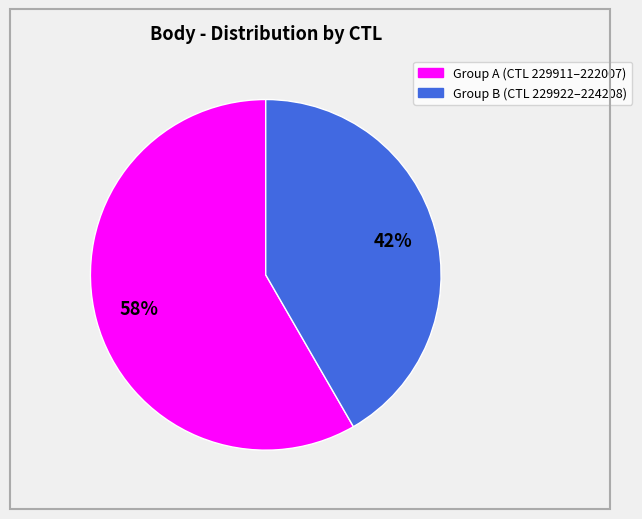

To the nearest percent, what is the average slice percentage?

50%